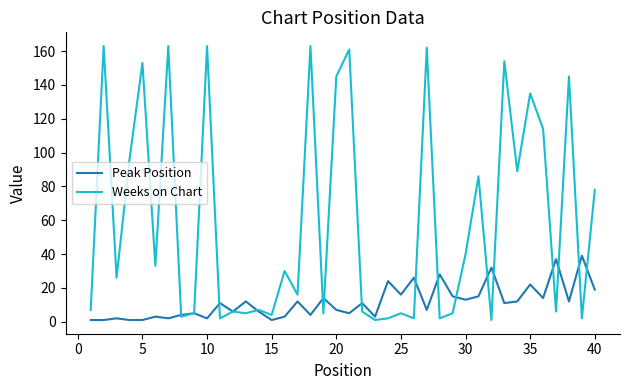

Which series has the widest spread of values?

Weeks on Chart